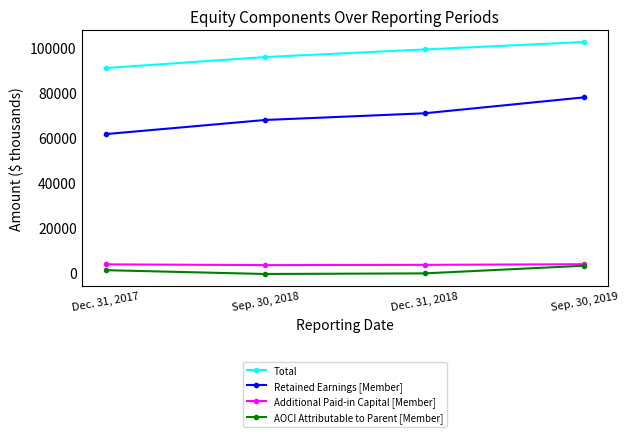

What is the total value across all series at Sep. 30, 2019?

186744